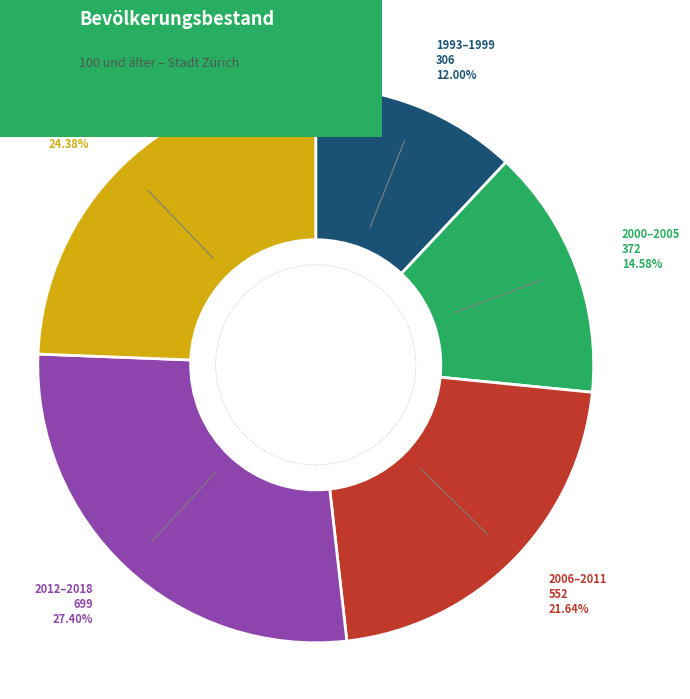

Does any single category account for the majority?

No